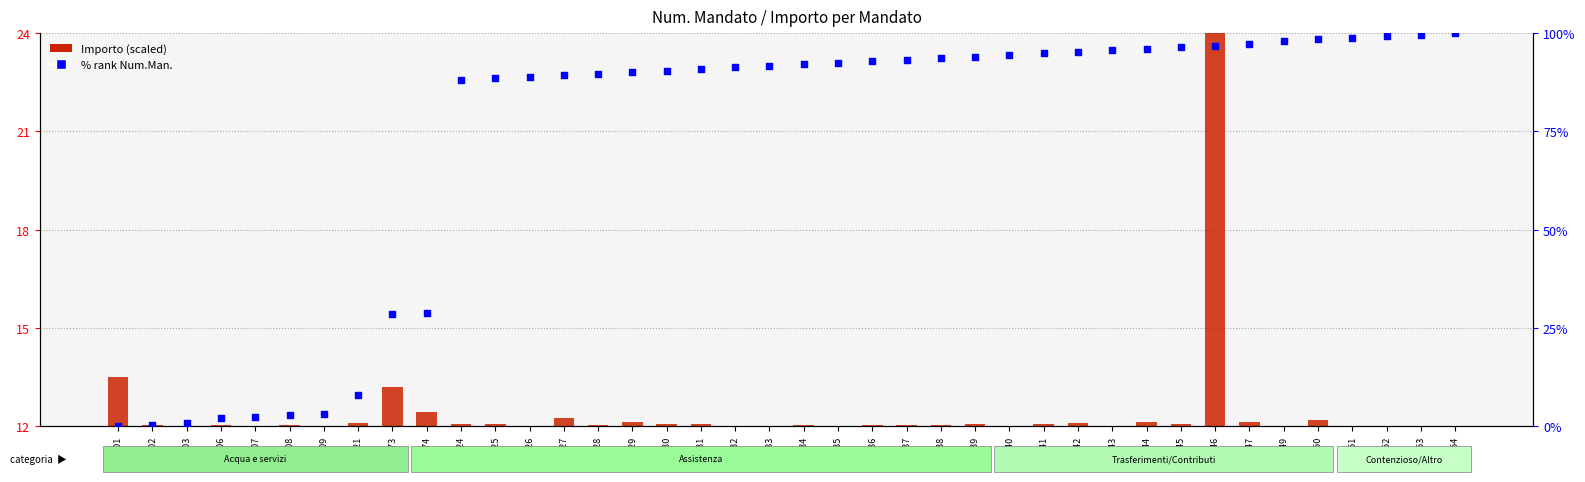

What are all the series names shown in the legend?

Importo (scaled), % rank Num.Man.